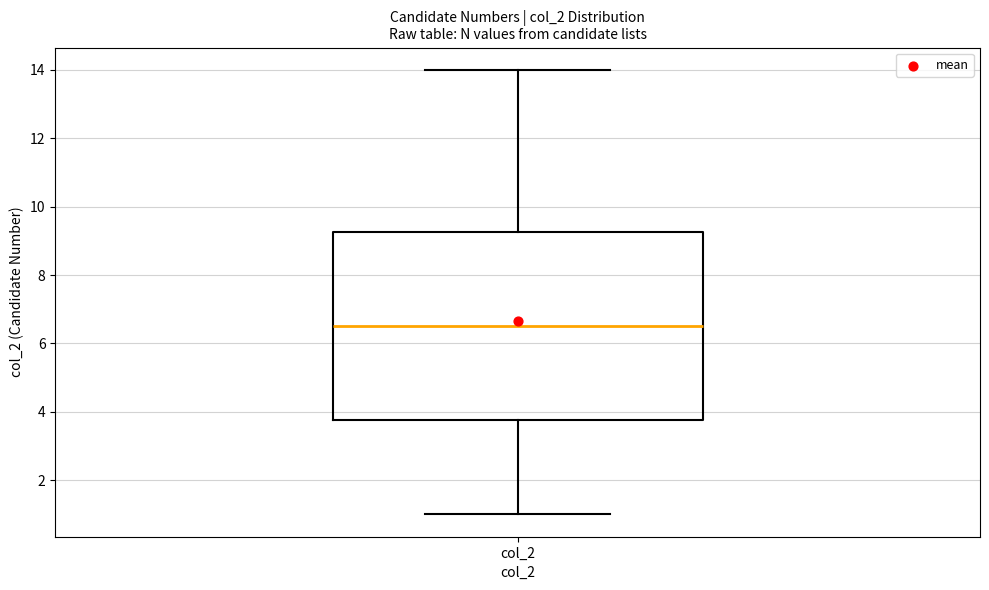

Where does the median line of the box for col_2 sit on the y-axis? The values are not printed on the chart, so give them approximately, as read against the axis.

6.6